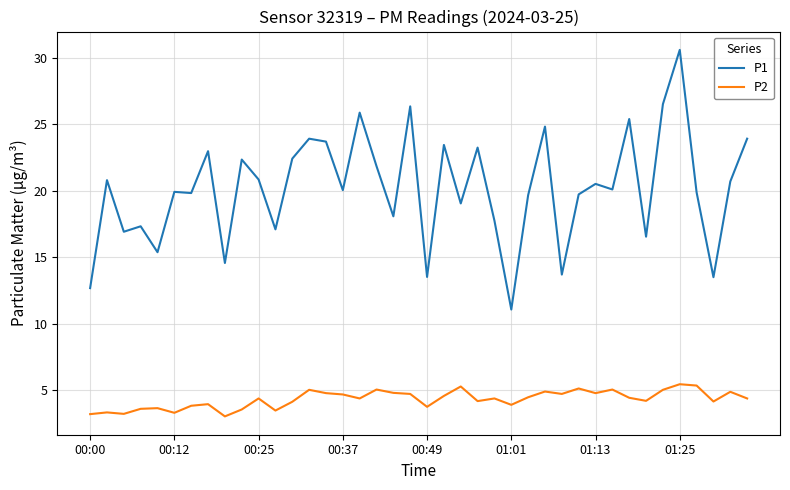

What is the smallest value displayed?

3.0